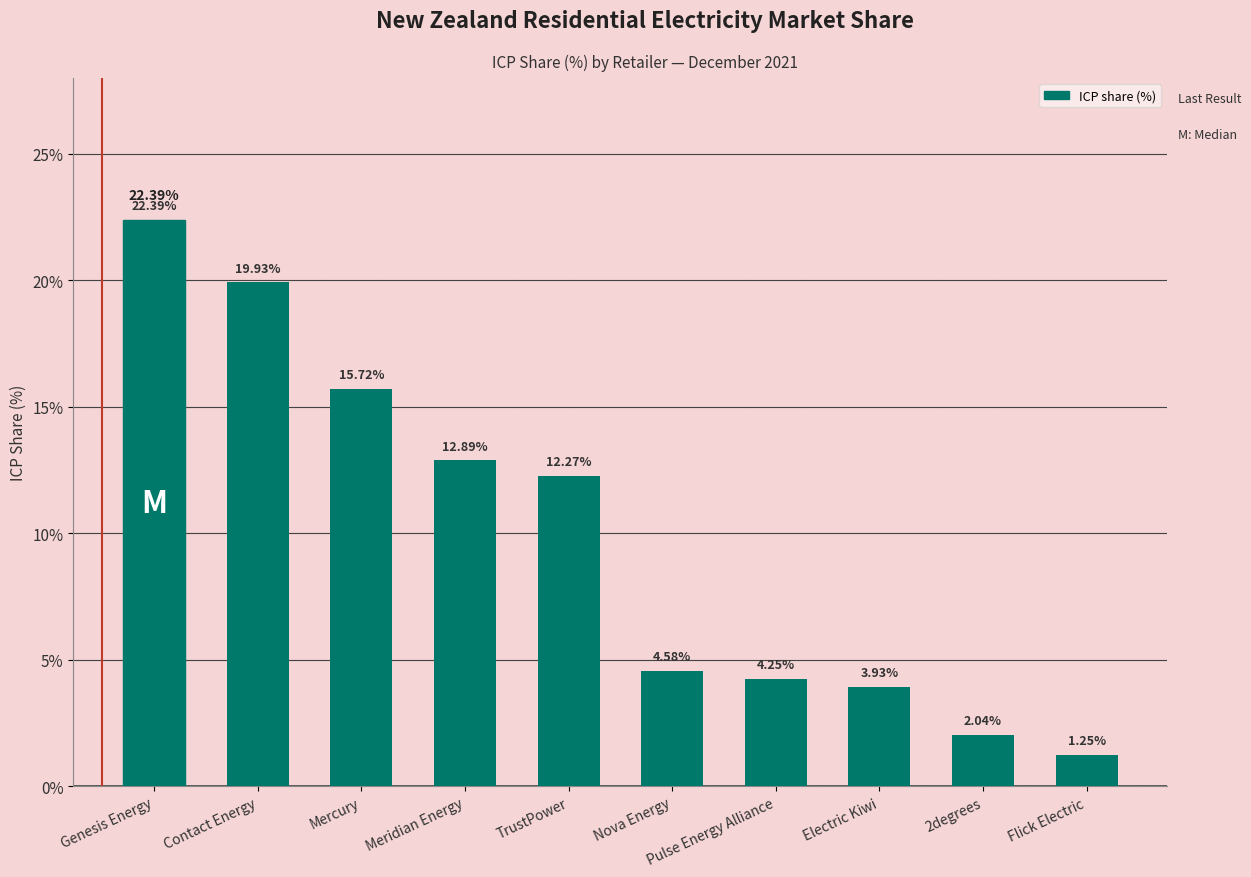

List the labels in order of value, largest first.

Genesis Energy, Contact Energy, Mercury, Meridian Energy, TrustPower, Nova Energy, Pulse Energy Alliance, Electric Kiwi, 2degrees, Flick Electric